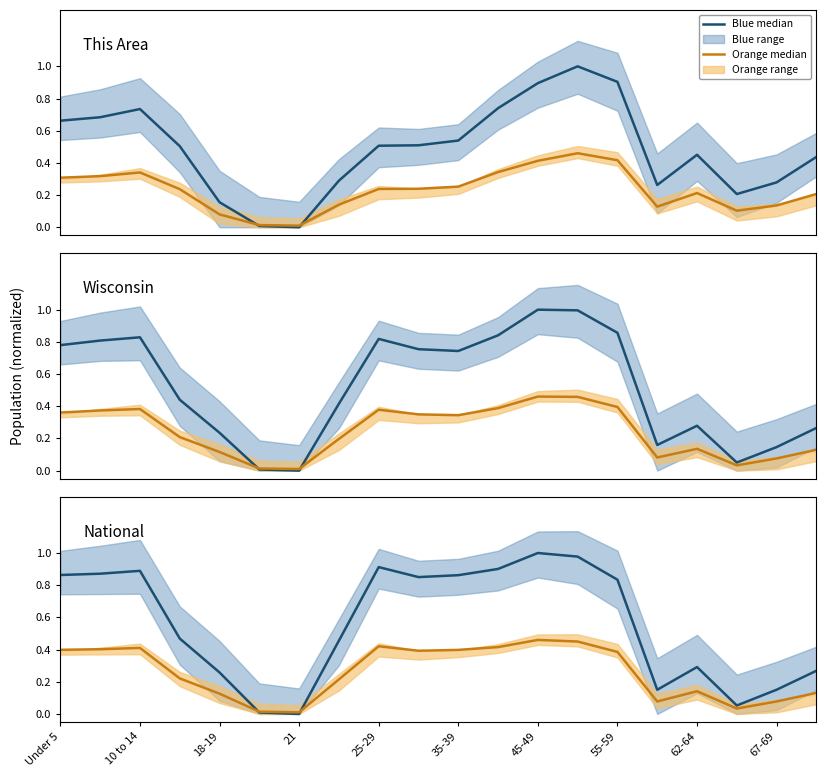

How many values in the This Area (blue median) series exceed 0?

19